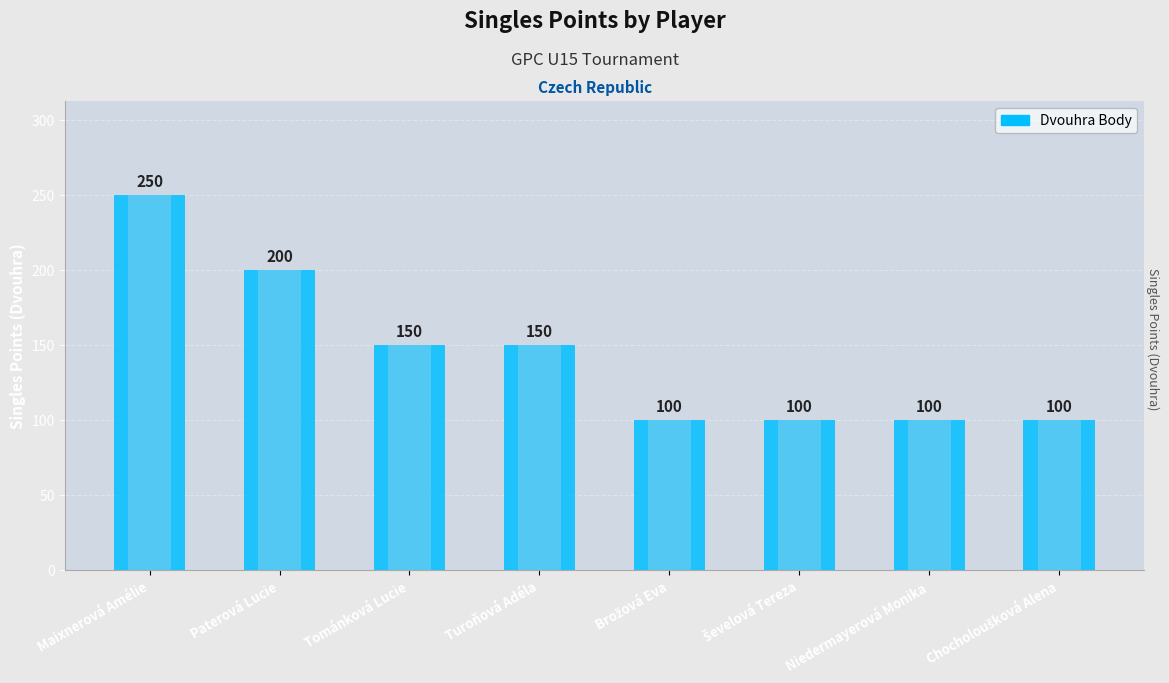

Where does the data first go above 150?

Maixnerová Amélie